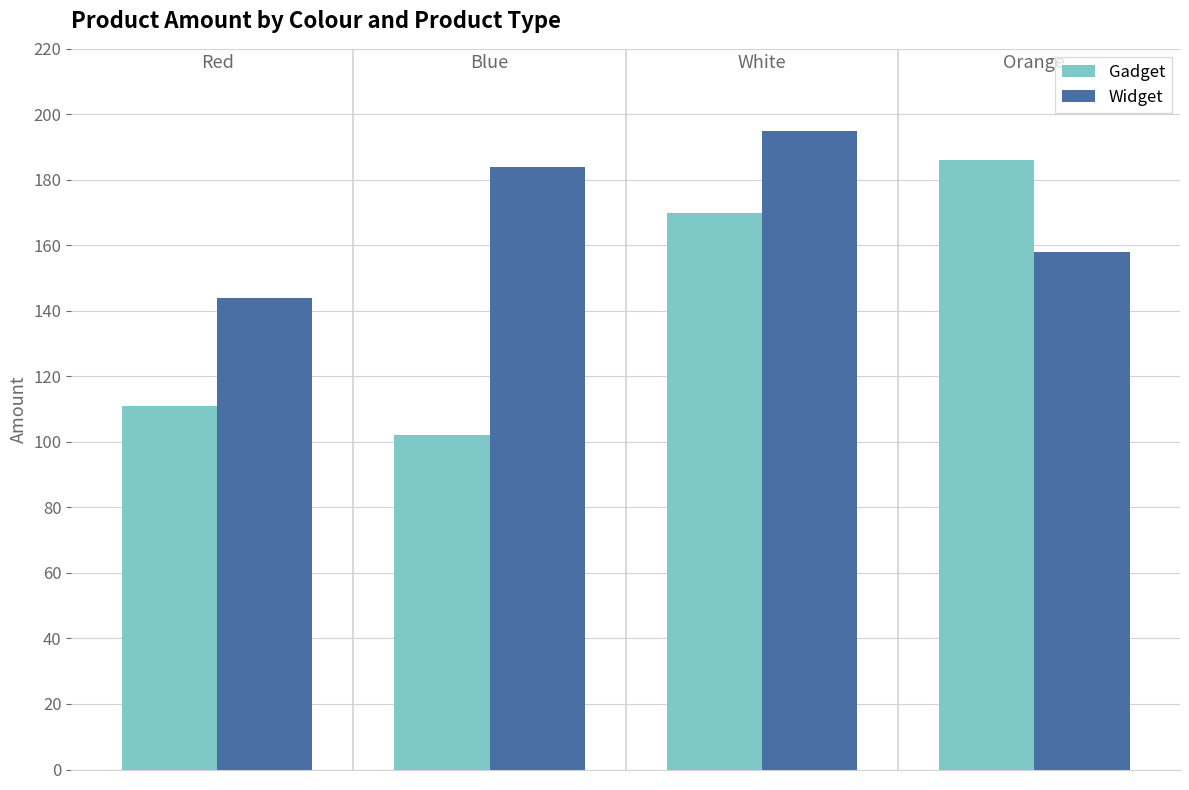

List the series in order of their peak value, highest first.

Widget, Gadget